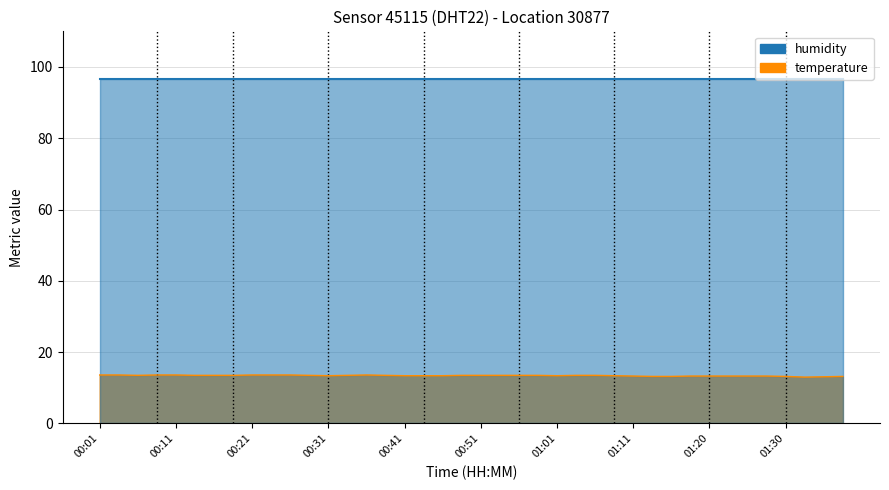

Which label corresponds to the largest value in the chart?

00:01